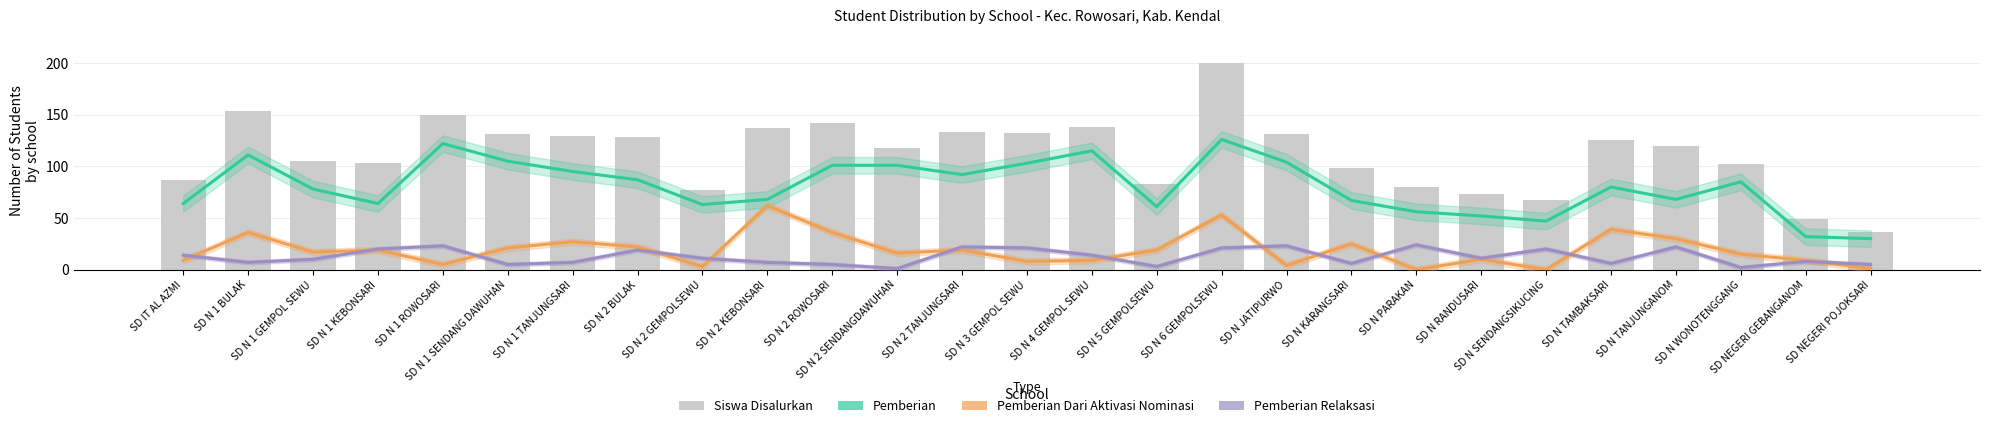

Are the bars horizontal?

No